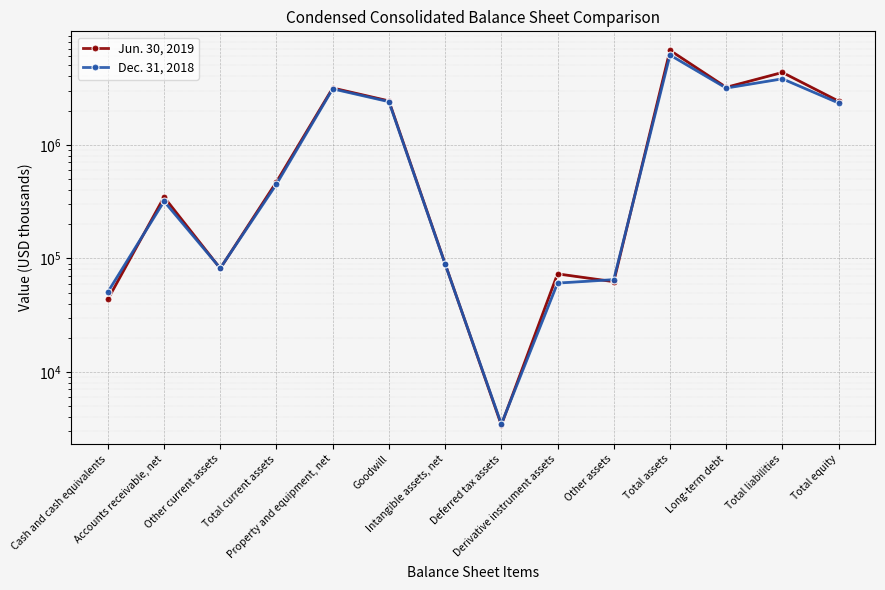

Is it true that Jun. 30, 2019 equals 894140 at Goodwill?

False